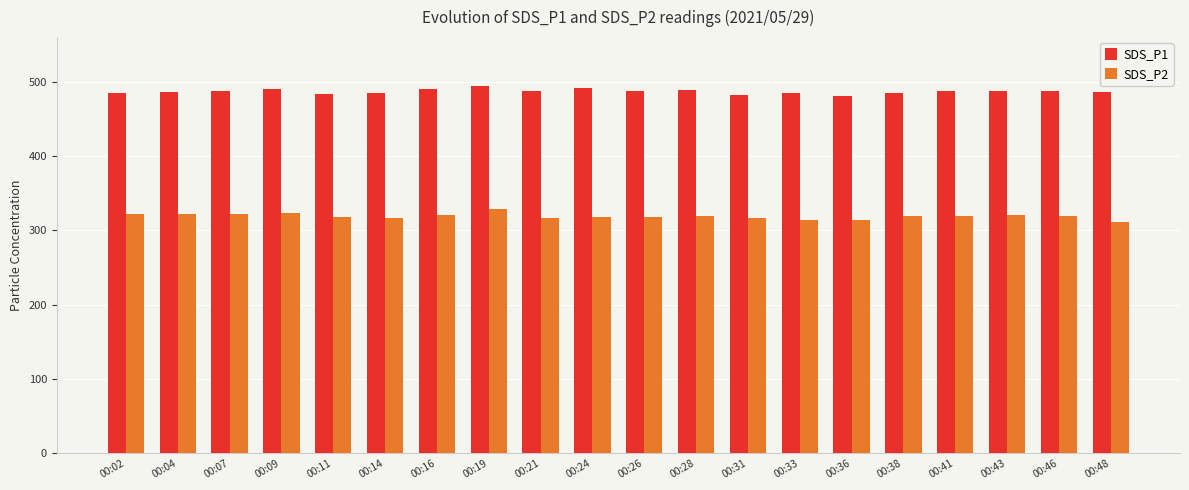

Rank the series by their maximum value, from highest to lowest.

SDS_P1, SDS_P2